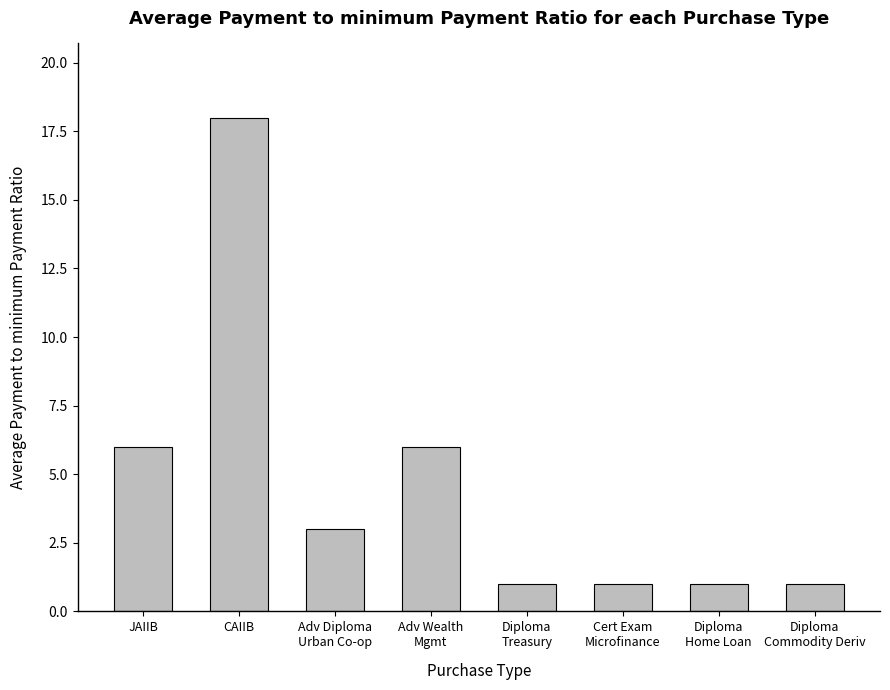

What is the change in value from JAIIB to CAIIB?

+12